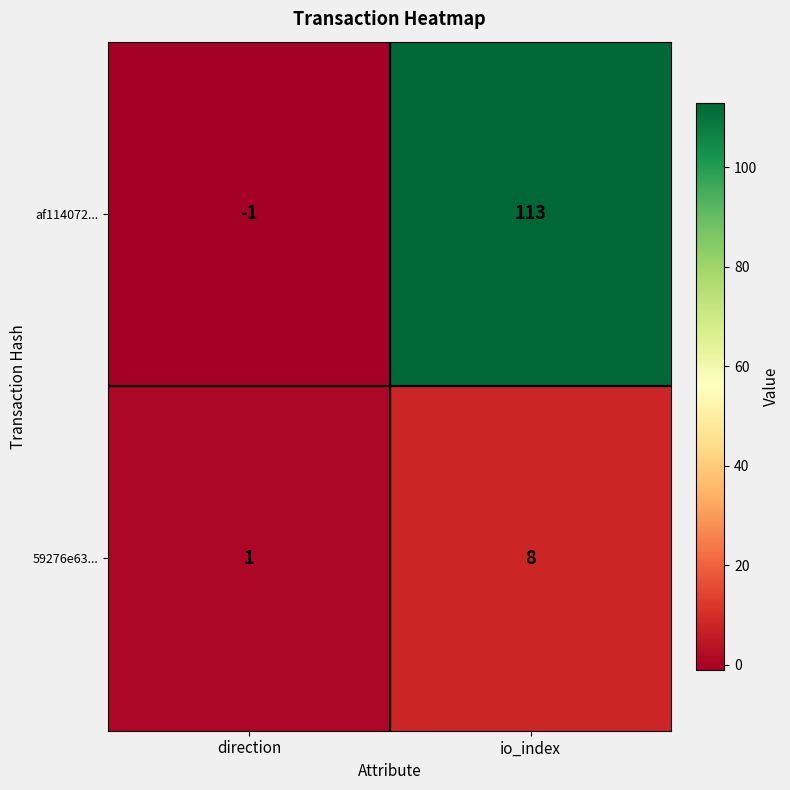

Which series has the widest spread of values?

af114072...